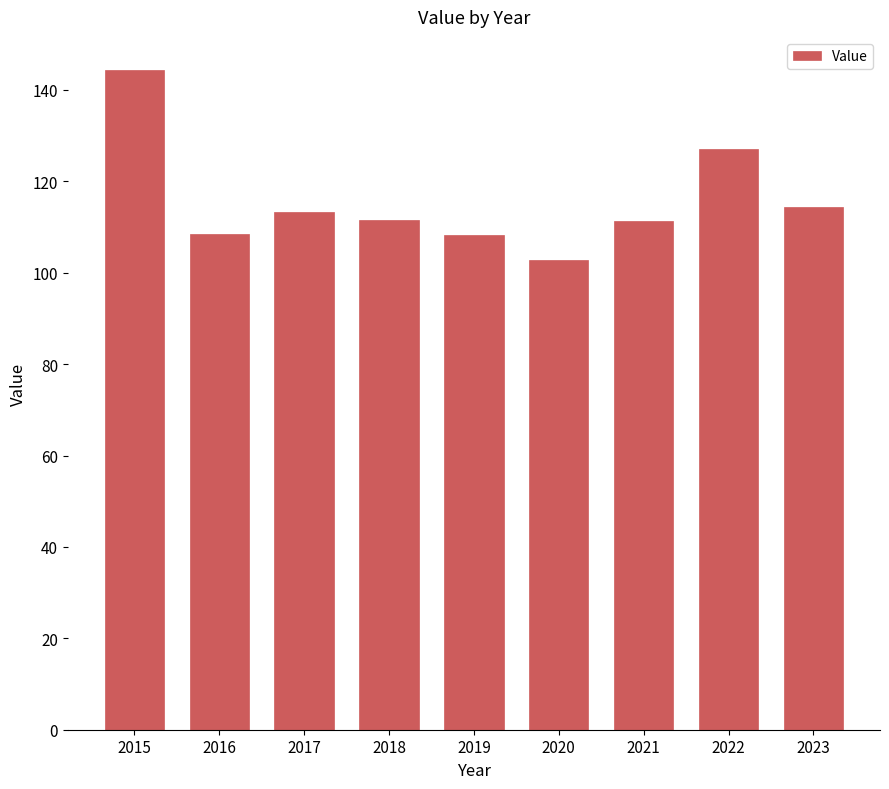

What is the average value?

115.7